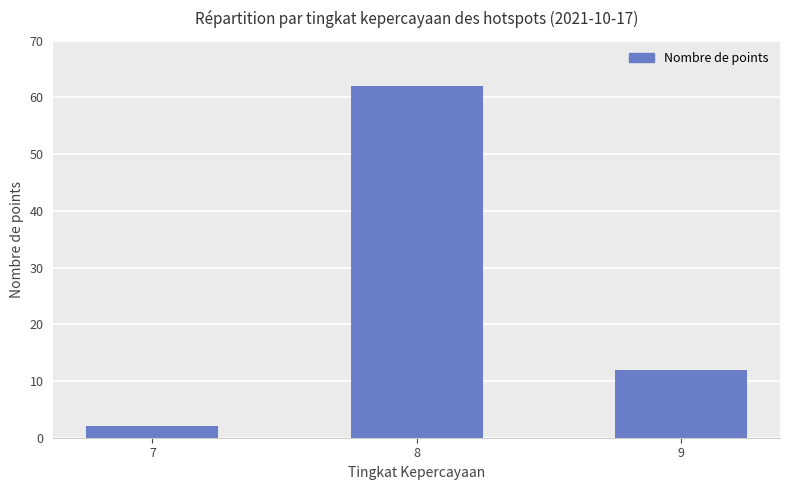

What is the ratio of the value at 9 to the value at 8?

0.2